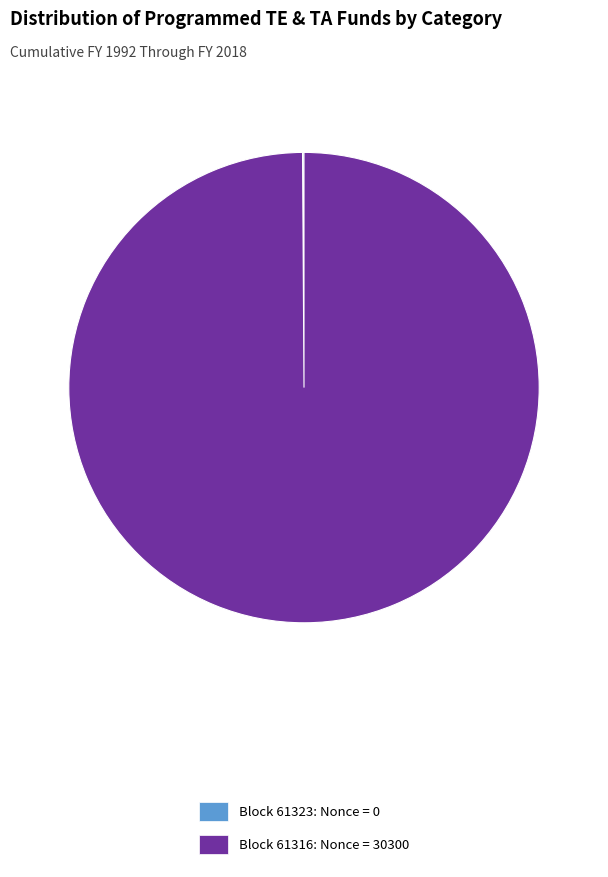

What is the largest slice in the pie chart?

Block 61316: Nonce = 30300